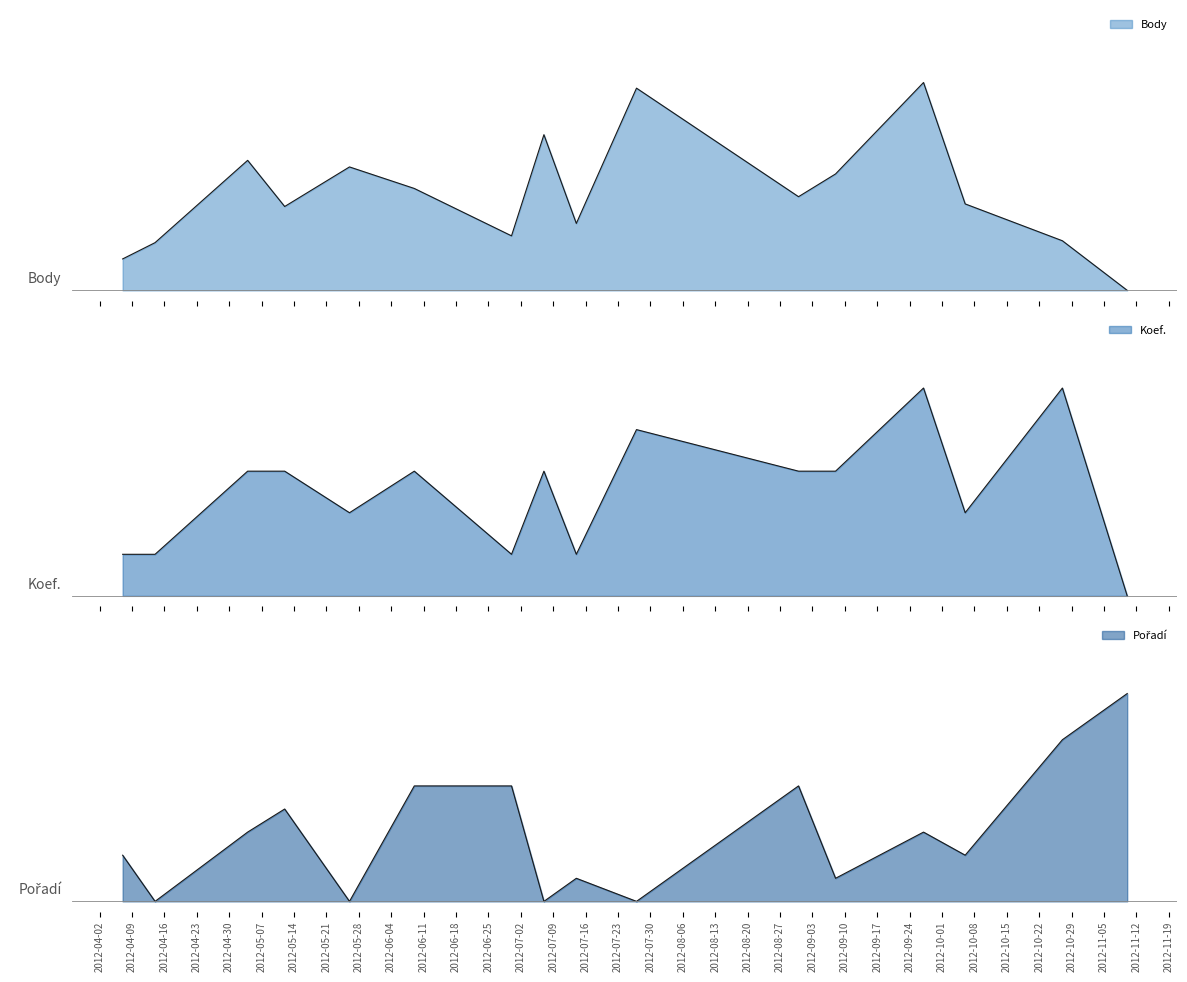

Reading left to right, what are all the values shown in this chart?

Body: 2012-04-07=0.2	2012-04-14=0.2	2012-05-04=0.6	2012-05-12=0.4	2012-05-26=0.6	2012-06-09=0.5	2012-06-30=0.3	2012-07-07=0.7	2012-07-14=0.3	2012-07-27=1.0	2012-08-31=0.5	2012-09-08=0.6	2012-09-27=1.0	2012-10-06=0.4	2012-10-27=0.2	2012-11-10=0.0
Koef.: 2012-04-07=0.2	2012-04-14=0.2	2012-05-04=0.6	2012-05-12=0.6	2012-05-26=0.4	2012-06-09=0.6	2012-06-30=0.2	2012-07-07=0.6	2012-07-14=0.2	2012-07-27=0.8	2012-08-31=0.6	2012-09-08=0.6	2012-09-27=1.0	2012-10-06=0.4	2012-10-27=1.0	2012-11-10=0.0
Pořadí: 2012-04-07=0.2	2012-04-14=0.0	2012-05-04=0.3	2012-05-12=0.4	2012-05-26=0.0	2012-06-09=0.6	2012-06-30=0.6	2012-07-07=0.0	2012-07-14=0.1	2012-07-27=0.0	2012-08-31=0.6	2012-09-08=0.1	2012-09-27=0.3	2012-10-06=0.2	2012-10-27=0.8	2012-11-10=1.0